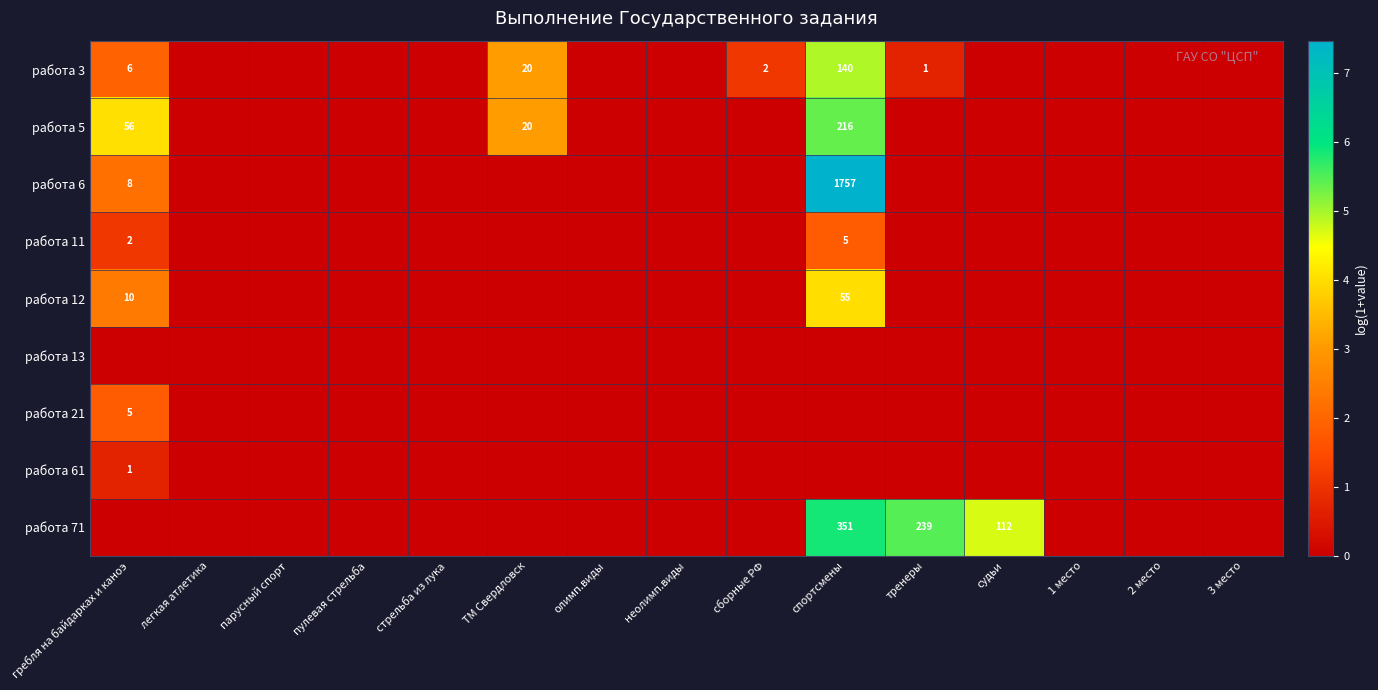

True or false: работа 71 has a value of 8.6 at тренеры.

False